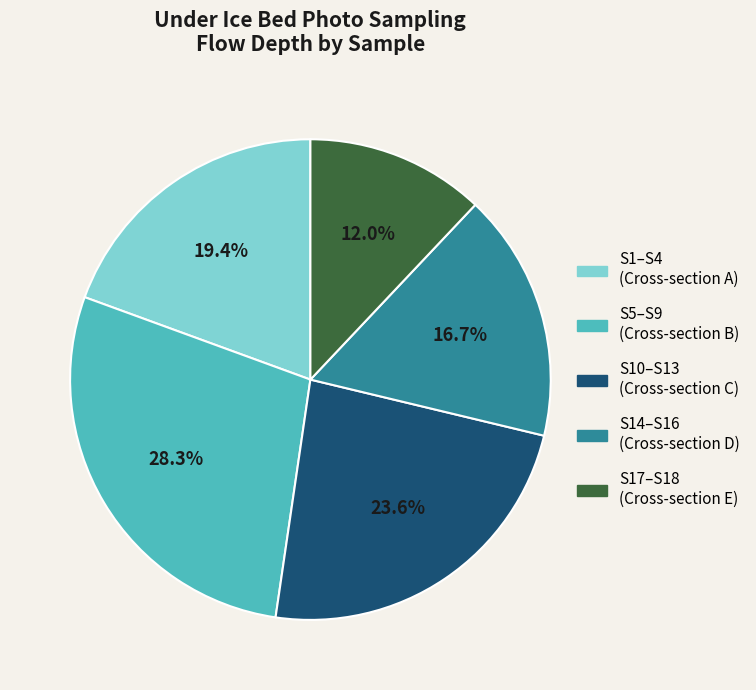

Is there a majority slice in this chart?

No